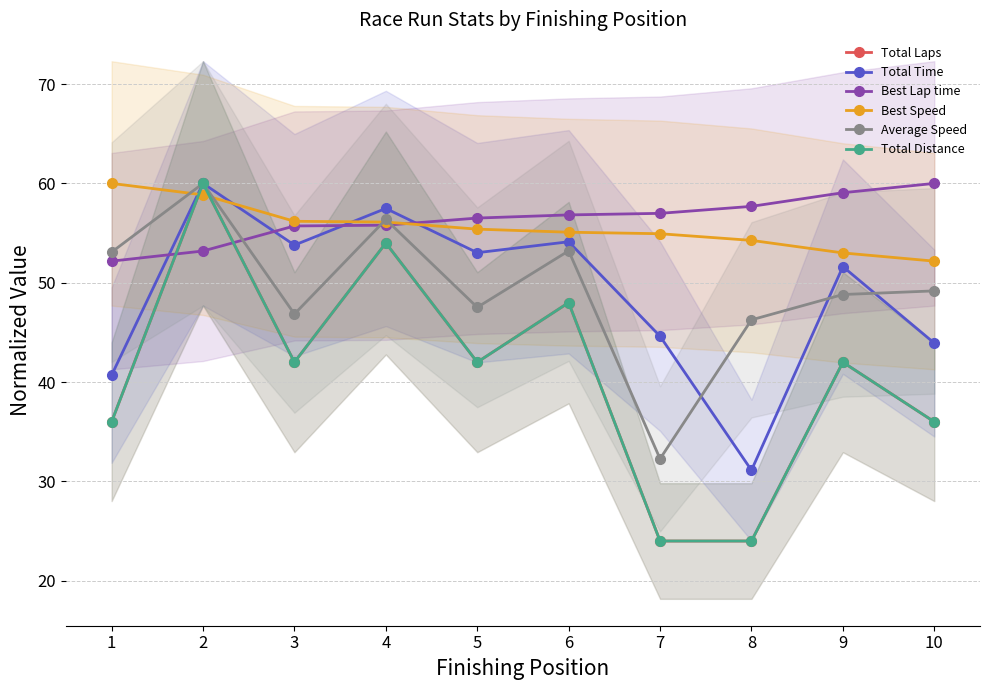

What is the spread (max minus min) of values at 10?

24.0